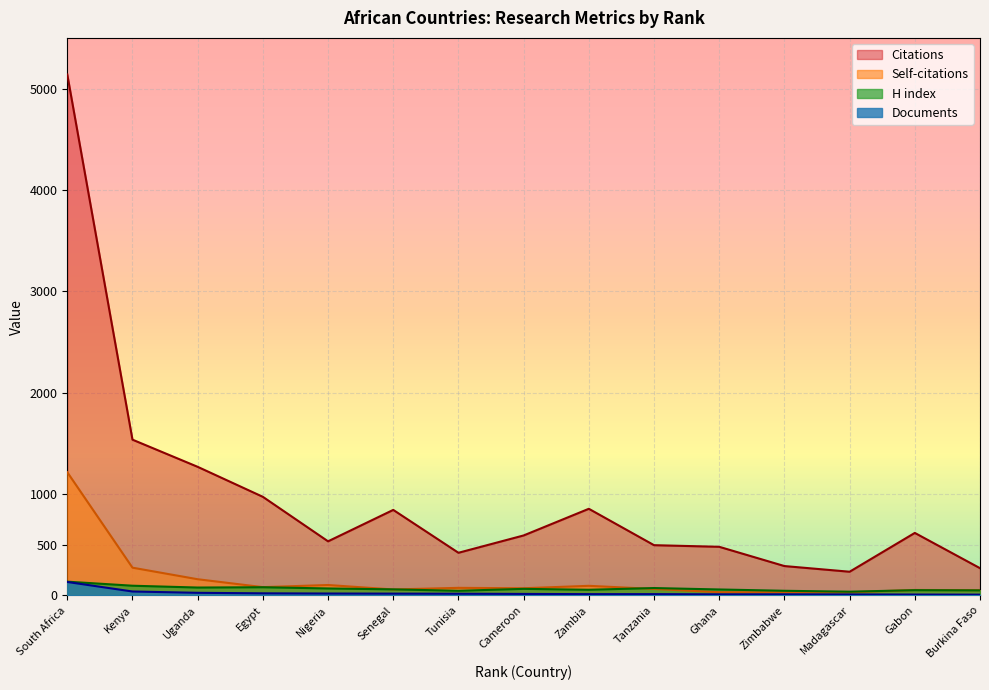

Is the value of H index at Cameroon greater than the value of Citations at Zambia?

No